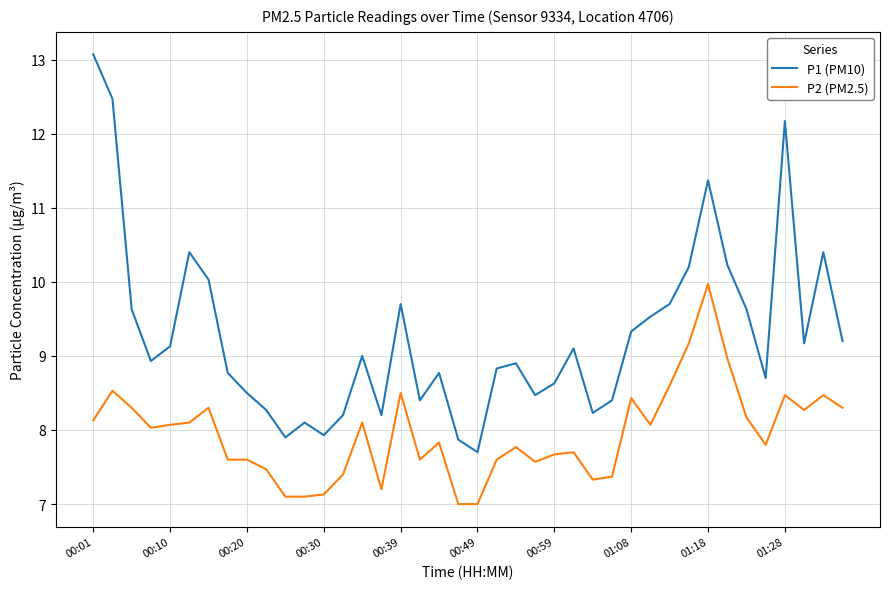

Reading right to left, what are all the values shown in this chart?

P1 (PM10): 9.2	10.4	9.2	12.2	8.7	9.6	10.2	11.4	10.2	9.7	9.5	9.3	8.4	8.2	9.1	8.6	8.5	8.9	8.8	7.7	7.9	8.8	8.4	9.7	8.2	9.0	8.2	7.9	8.1	7.9	8.3	8.5	8.8	10.0	10.4	9.1	8.9	9.6	12.5	13.1
P2 (PM2.5): 8.3	8.5	8.3	8.5	7.8	8.2	9.0	10.0	9.2	8.6	8.1	8.4	7.4	7.3	7.7	7.7	7.6	7.8	7.6	7.0	7.0	7.8	7.6	8.5	7.2	8.1	7.4	7.1	7.1	7.1	7.5	7.6	7.6	8.3	8.1	8.1	8.0	8.3	8.5	8.1